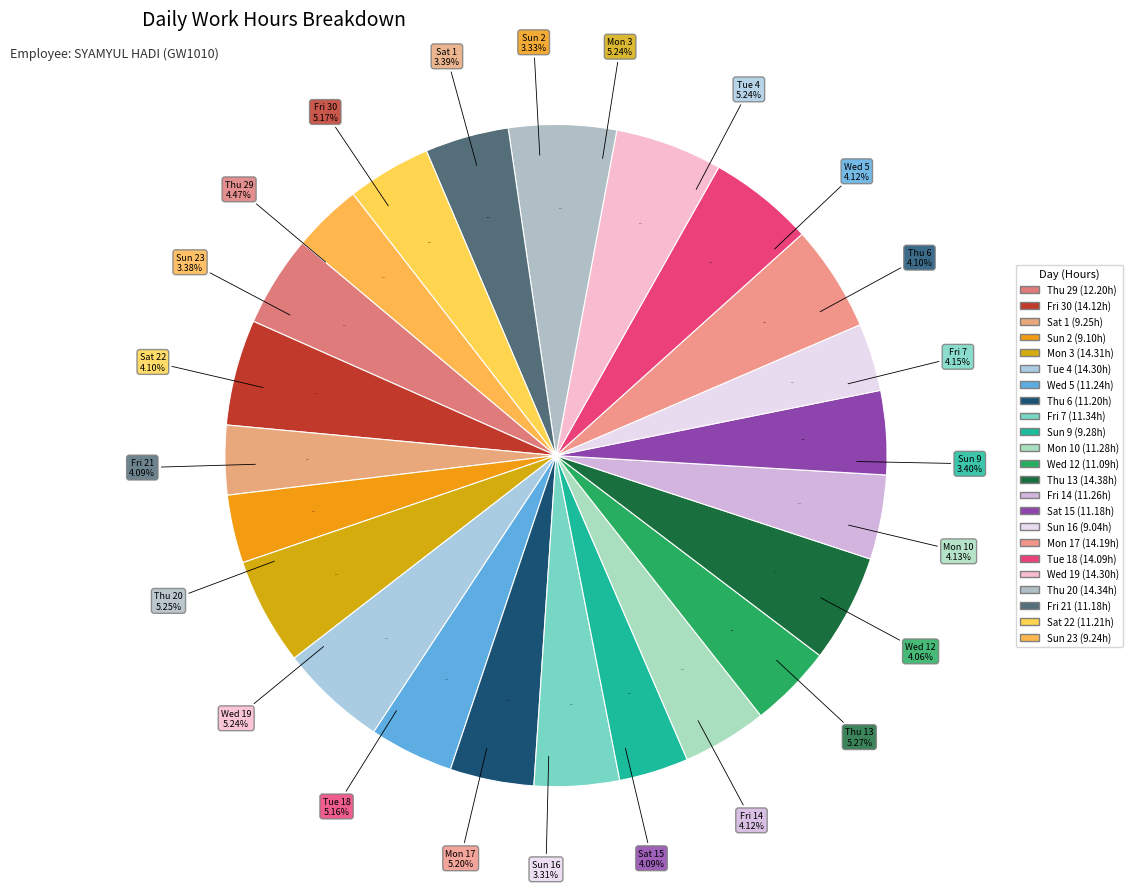

Rank the categories by value from lowest to highest.

Sun 16, Sun 2, Sun 23, Sat 1, Sun 9, Wed 12, Sat 15, Fri 21, Thu 6, Sat 22, Wed 5, Fri 14, Mon 10, Fri 7, Thu 29, Tue 18, Fri 30, Mon 17, Tue 4, Wed 19, Mon 3, Thu 20, Thu 13